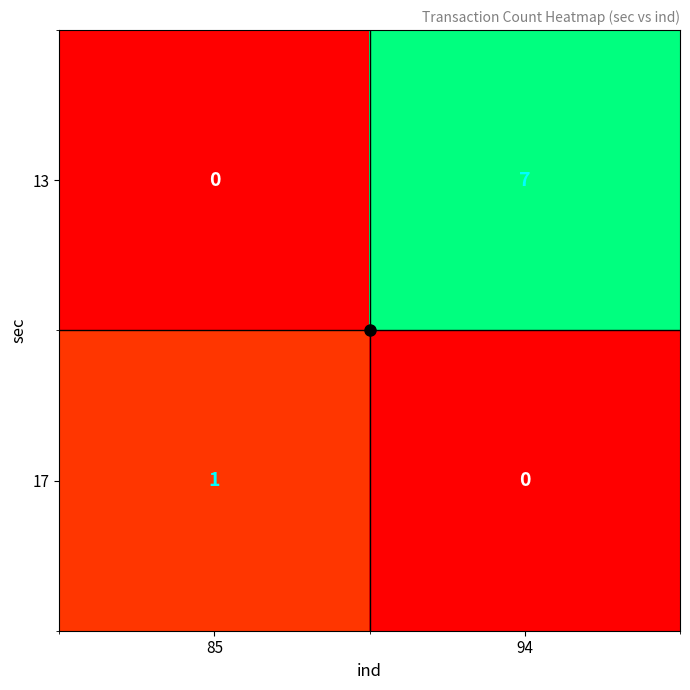

What is the difference between the highest and lowest values at 94?

7